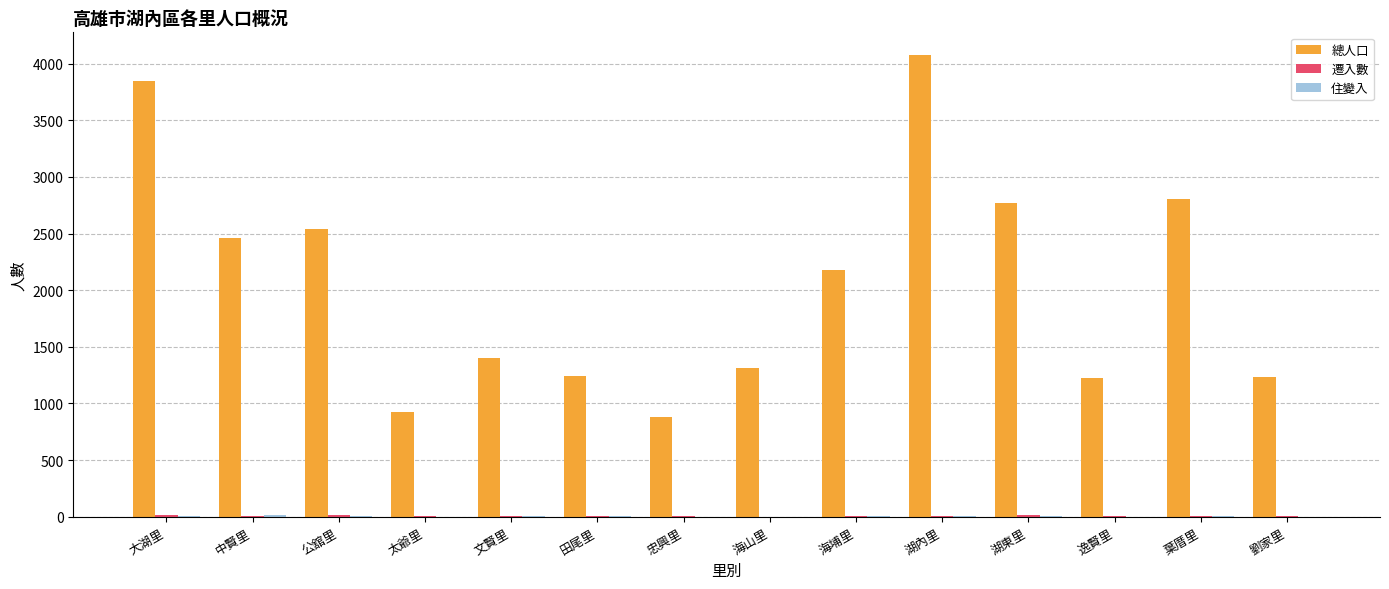

What is the average value of the 總人口 series?

2063